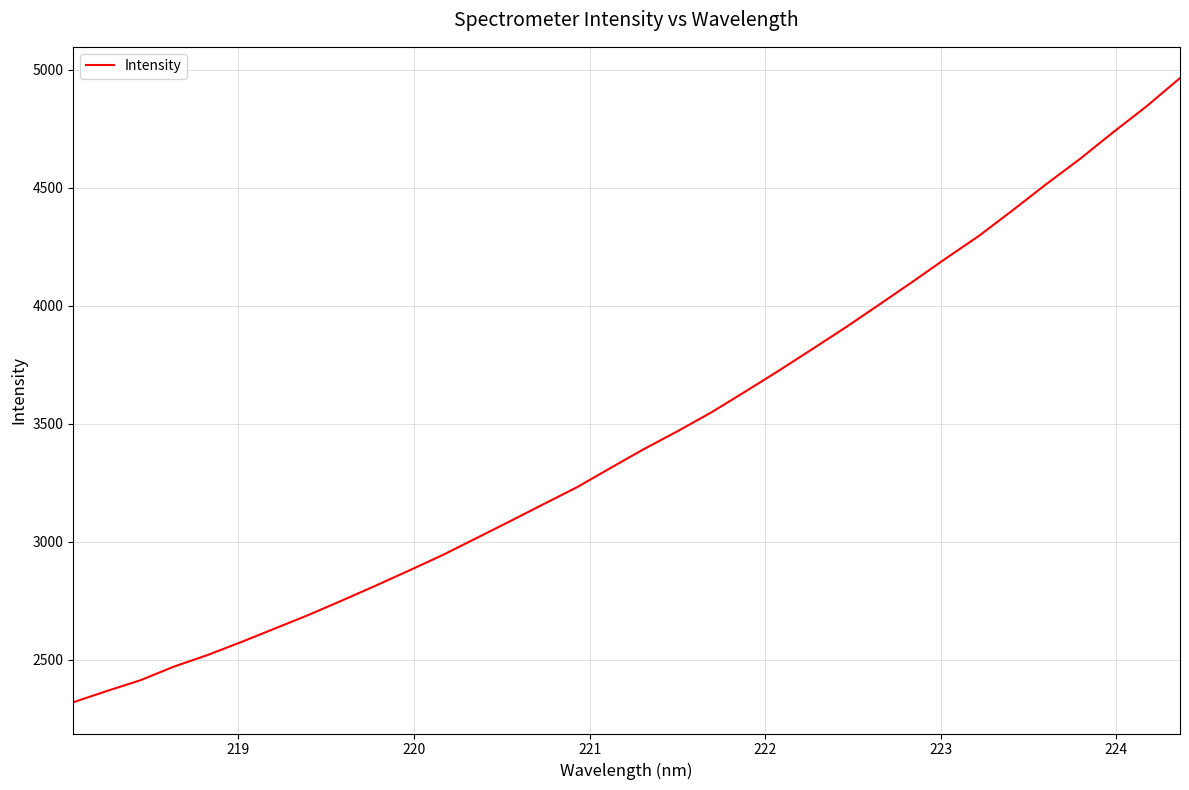

True or false: there are more than 0 points higher than both neighbors.

False